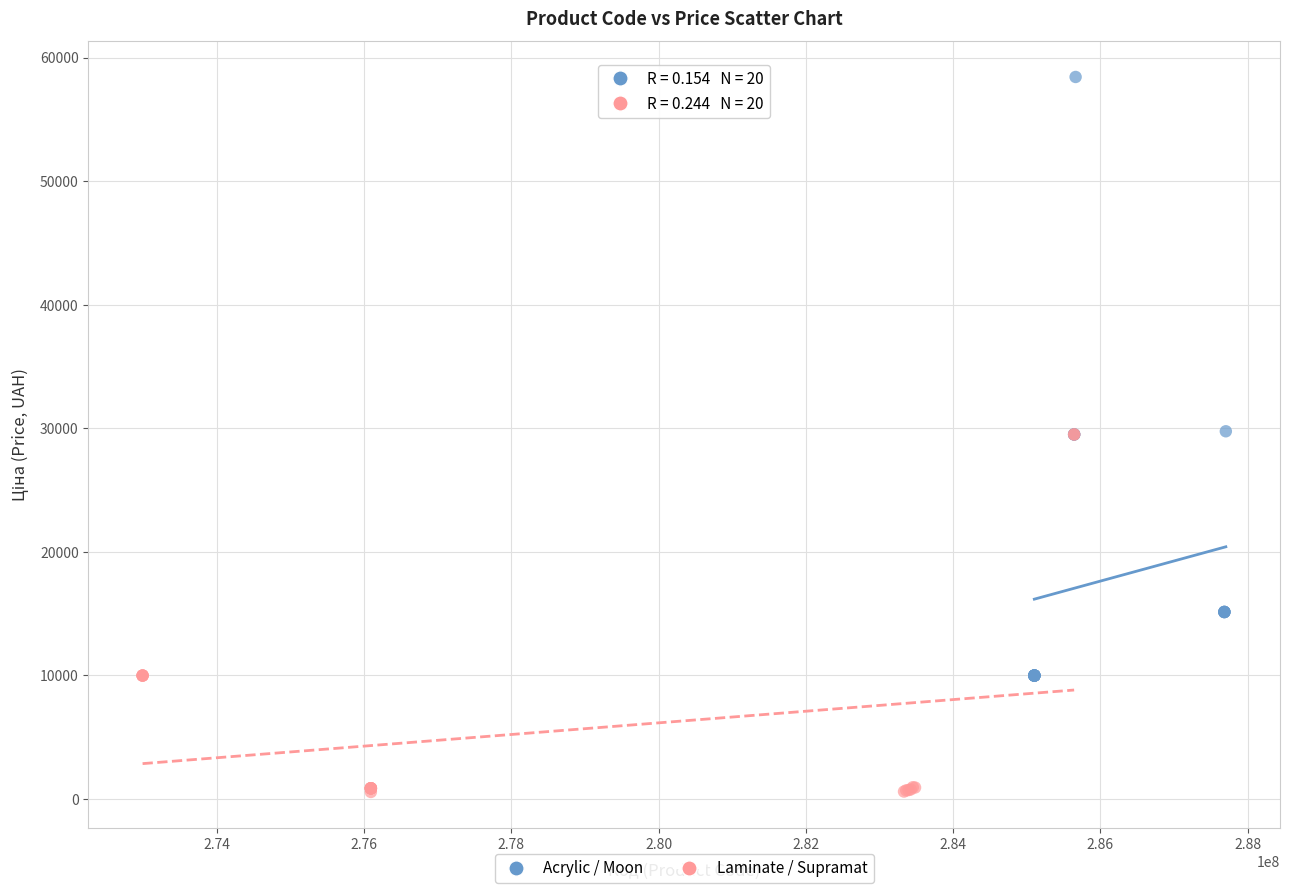

What are all the series names shown in the legend?

Acrylic / Moon, Laminate / Supramat